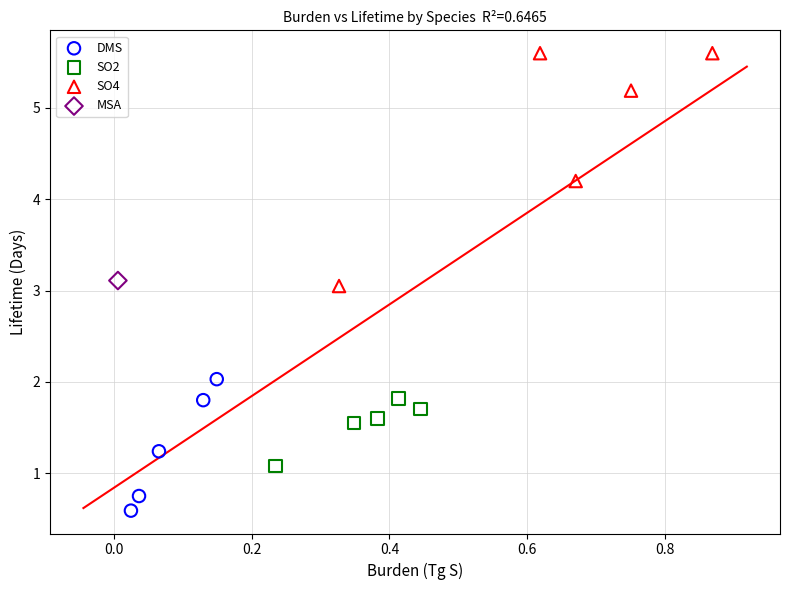

What are all the series names shown in the legend?

DMS, SO2, SO4, MSA